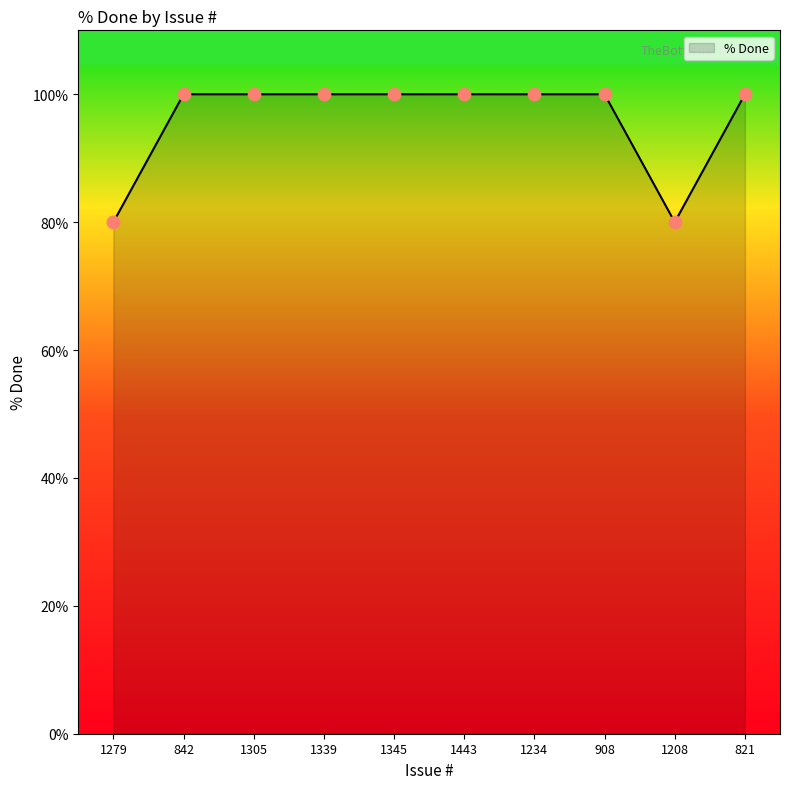

What is the change in value from 1279 to 1345?

+20